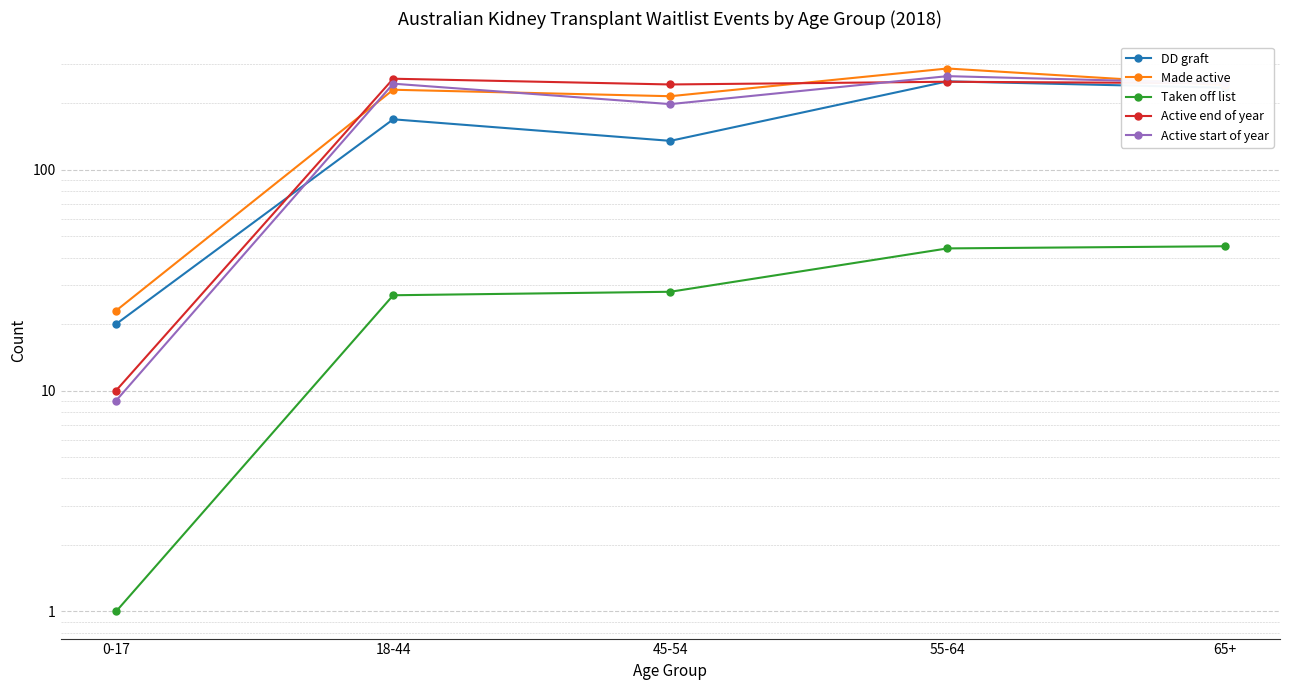

List the series in order of their peak value, highest first.

Made active, Active start of year, Active end of year, DD graft, Taken off list